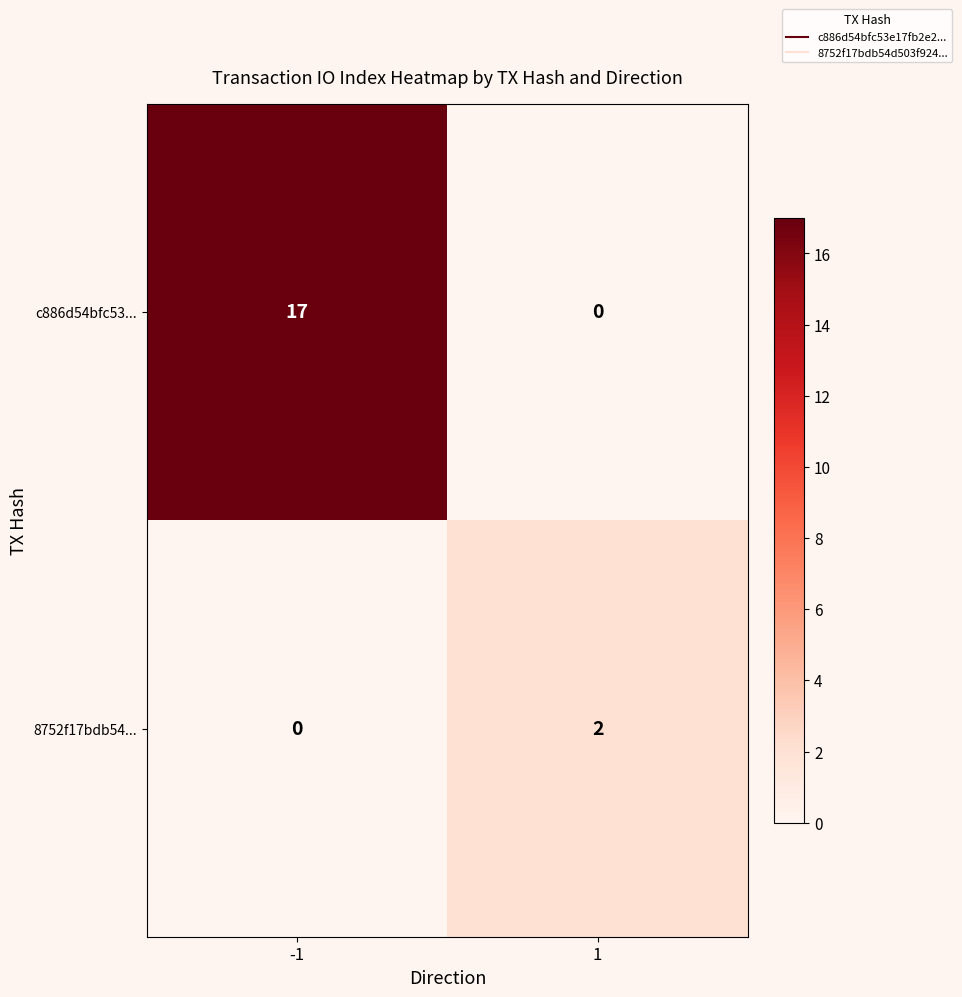

True or false: c886d54bfc53... has a value of 17 at -1.

True